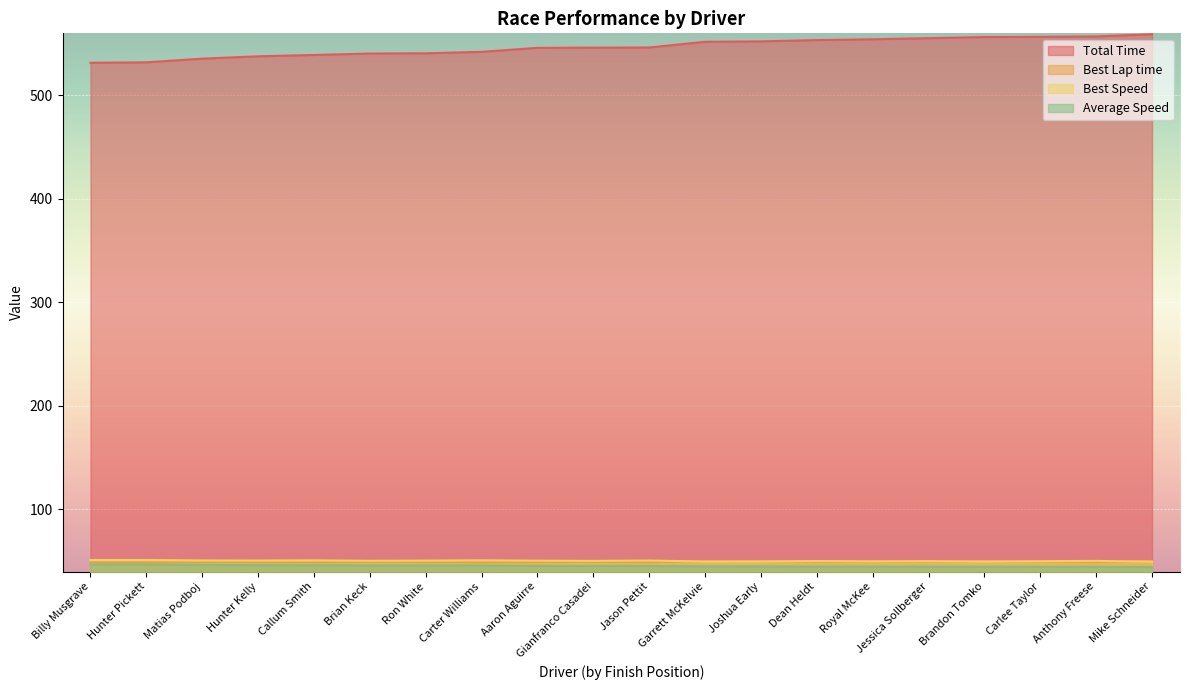

What is the label of the 2nd point from the right?

Anthony Freese